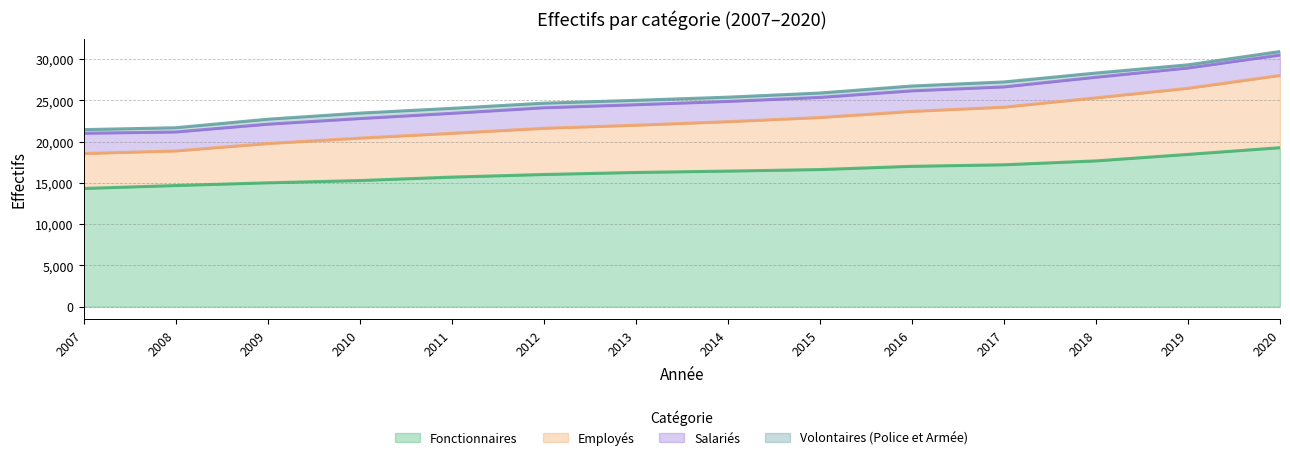

Between 2009 and 2019, which series saw the biggest shift?

Employés